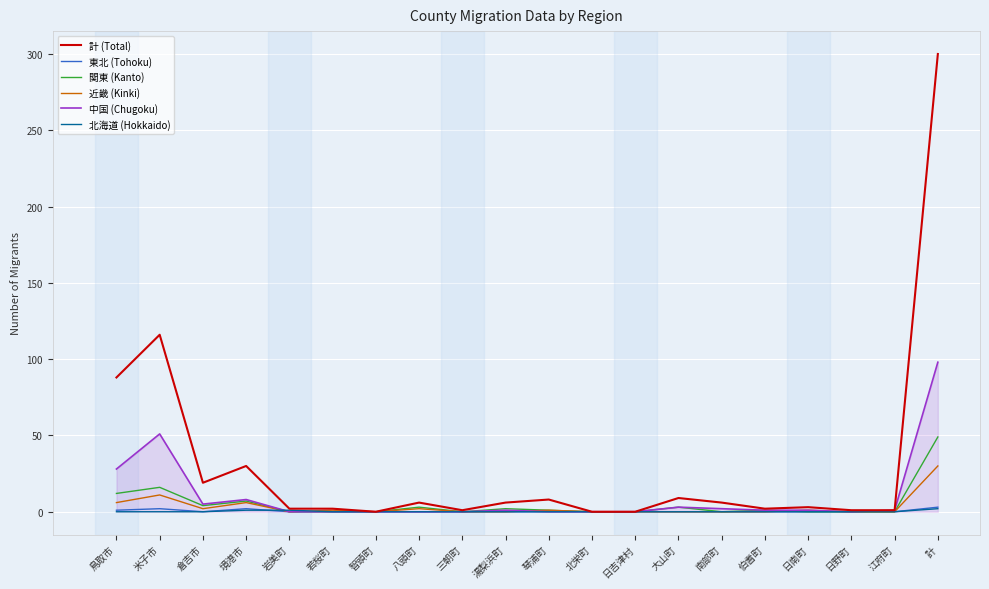

Which series has the largest range (max minus min)?

計 (Total)